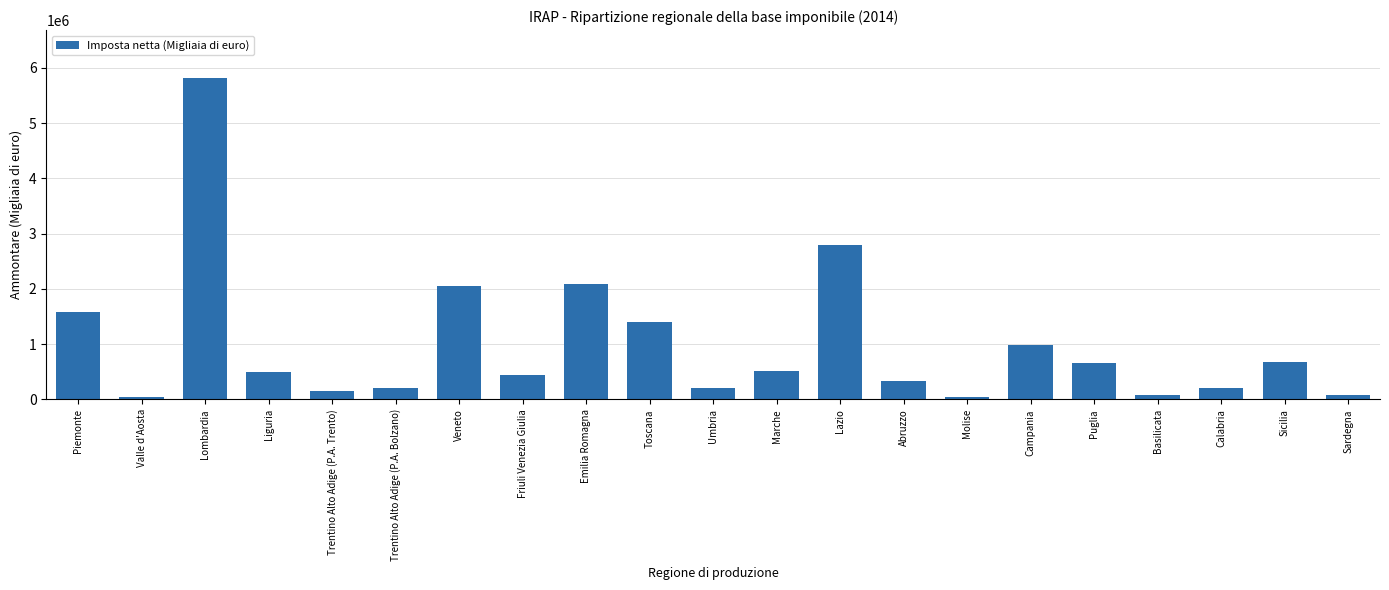

What is the difference between the maximum and second lowest values?

5765010